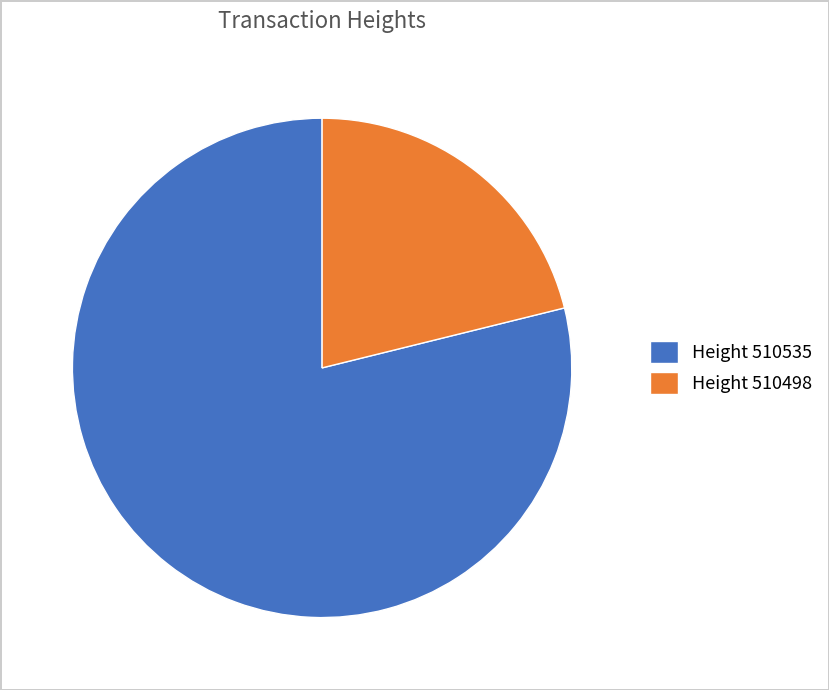

Which has a higher value, Height 510498 or Height 510535?

Height 510535